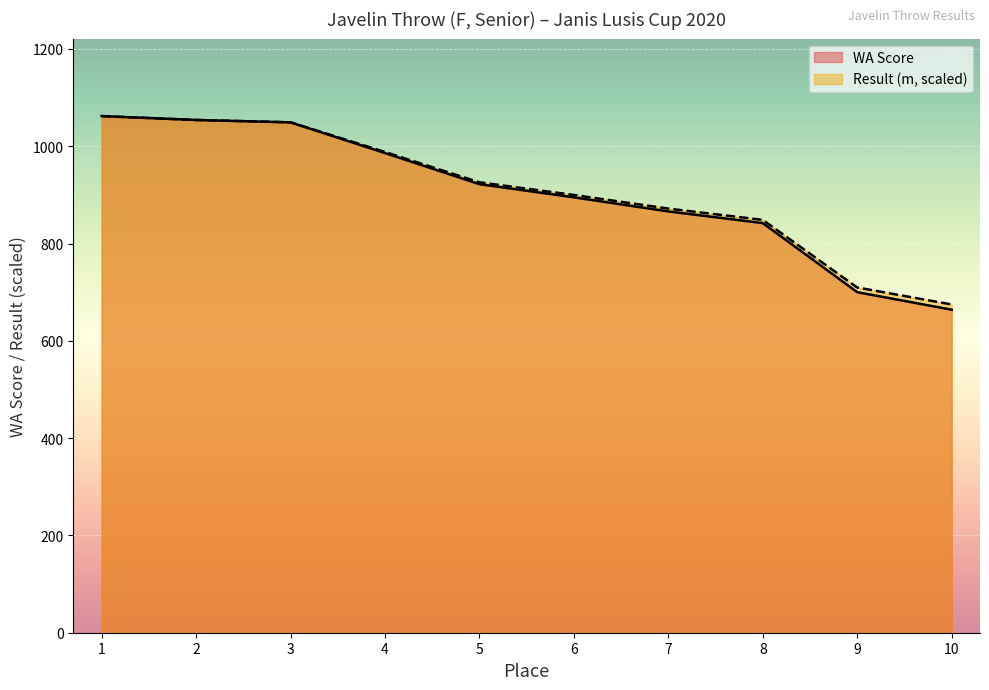

What is the value of the Result point at the 4th from the left?

988.2